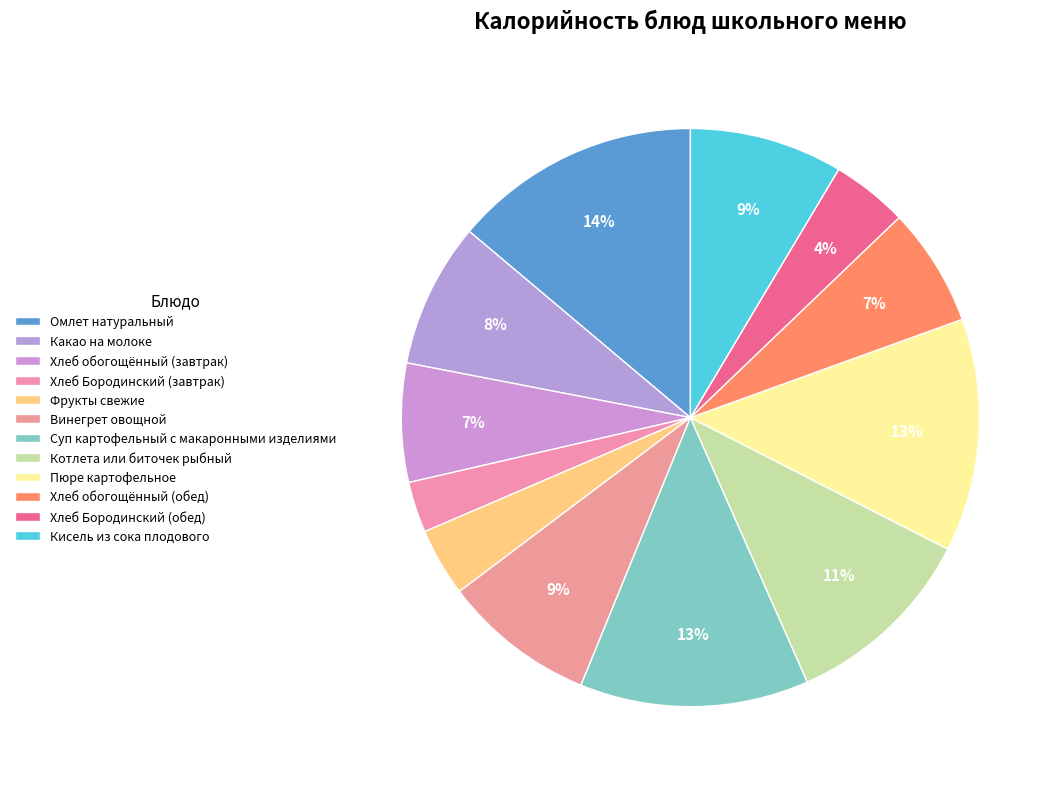

To the nearest percent, what percentage of the pie is Хлеб обогощённый (обед)?

7%